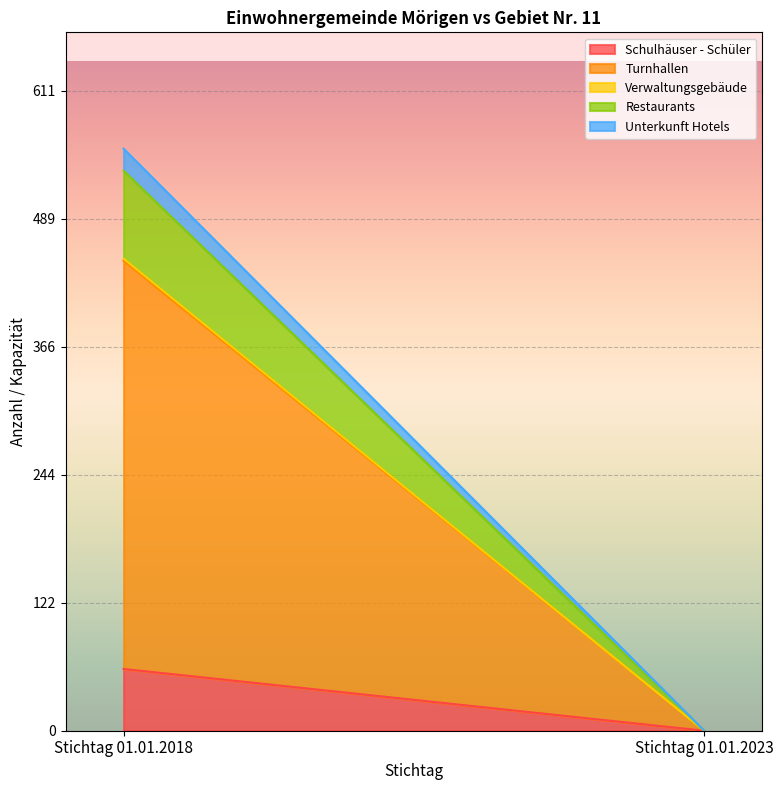

List the series in order of their peak value, lowest first.

Verwaltungsgebäude, Unterkunft Hotels, Schulhäuser - Schüler, Restaurants, Turnhallen